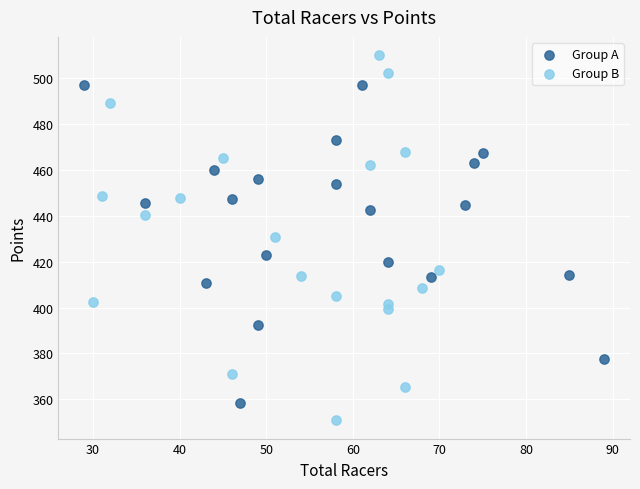

Which series has the widest spread of Y values?

Group B